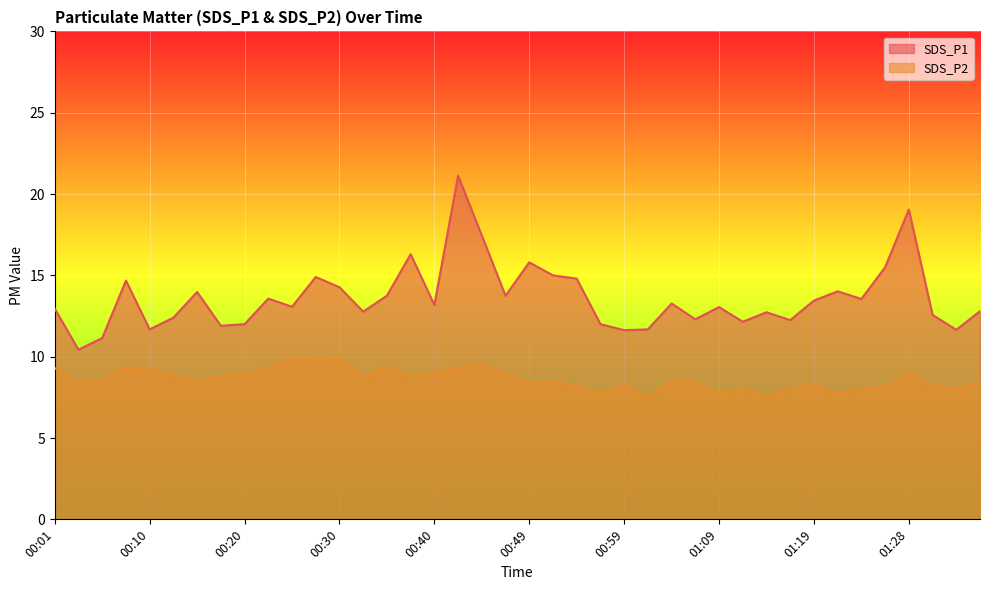

At which category does the chart reach its peak across all series?

00:42